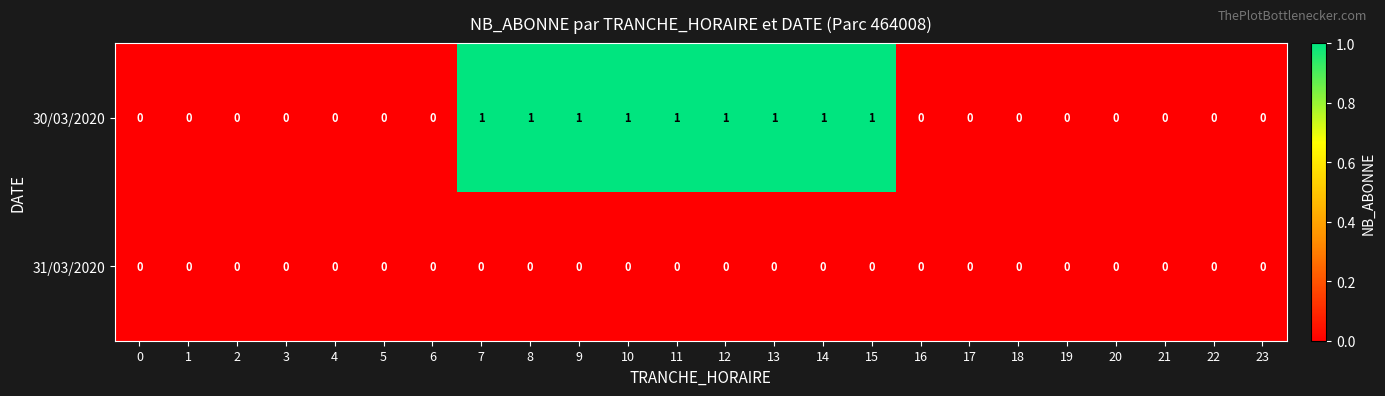

Is it true that 30/03/2020 equals -1 at 16?

False